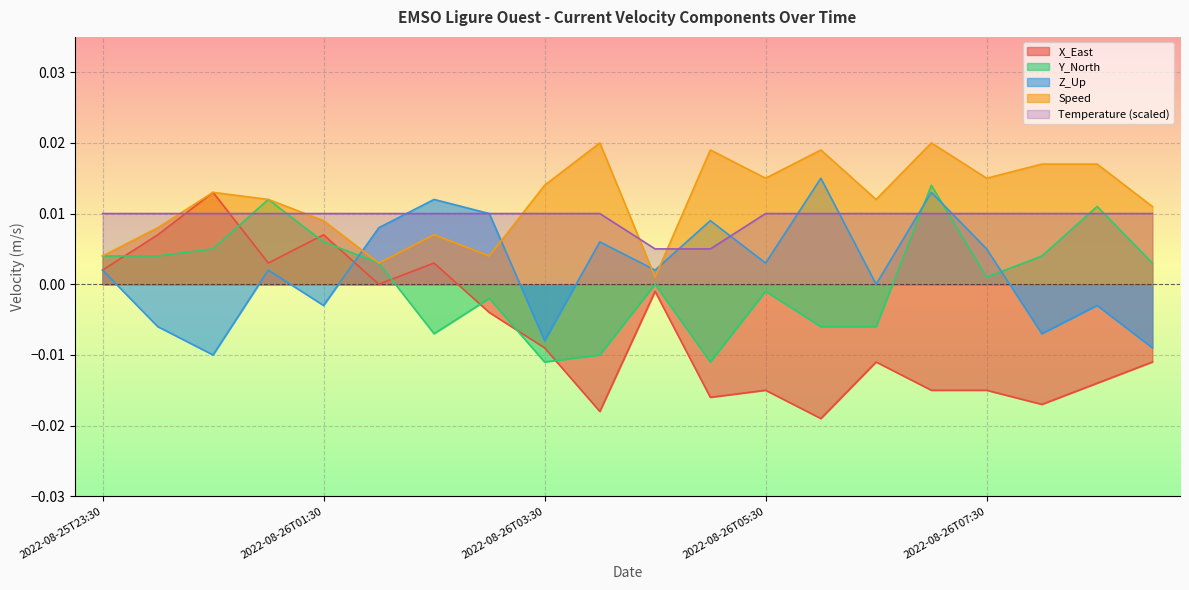

At which category does Z_Up reach its first local valley?

2022-08-26T00:30